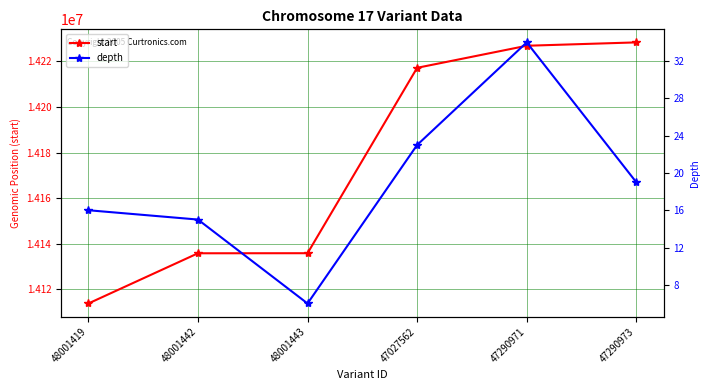

What is the sum of the start values at 48001419 and 47027562?

28330972